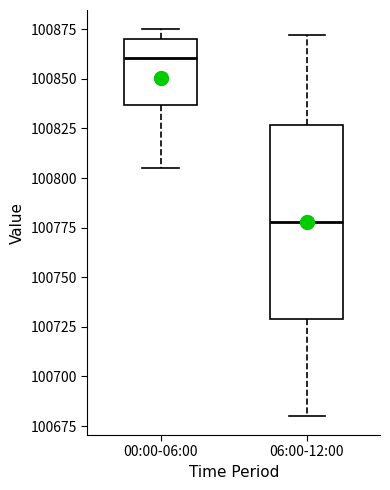

Reading left to right, transcribe this box plot: for each box, give where its median line is, the range the box spans, and where its two whiskers end, as read against the y-axis. The values are not printed on the chart, so give them approximately, as read against the axis.

00:00-06:00: median 100860, box 100835 to 100870, whiskers 100805 to 100875
06:00-12:00: median 100780, box 100730 to 100825, whiskers 100680 to 100870